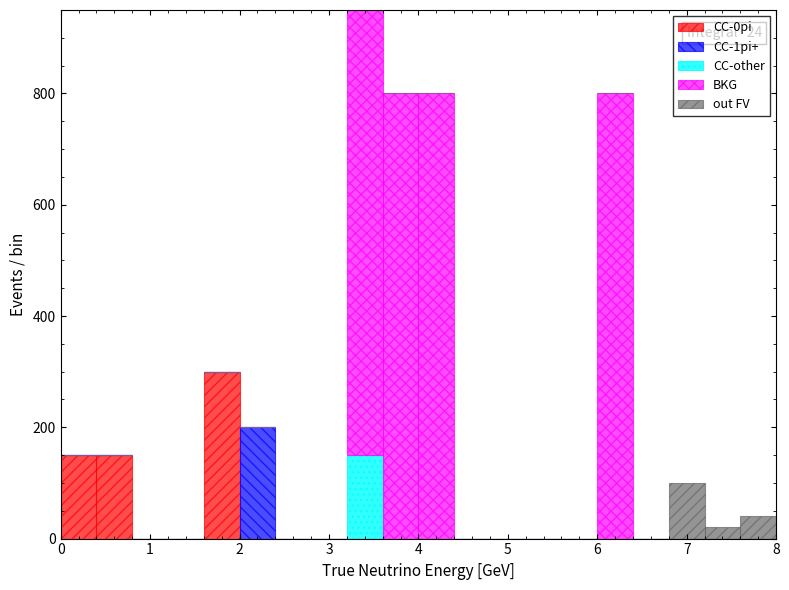

Which range on the x-axis has the tallest stacked bar (by total height)?

3.2 to 3.6